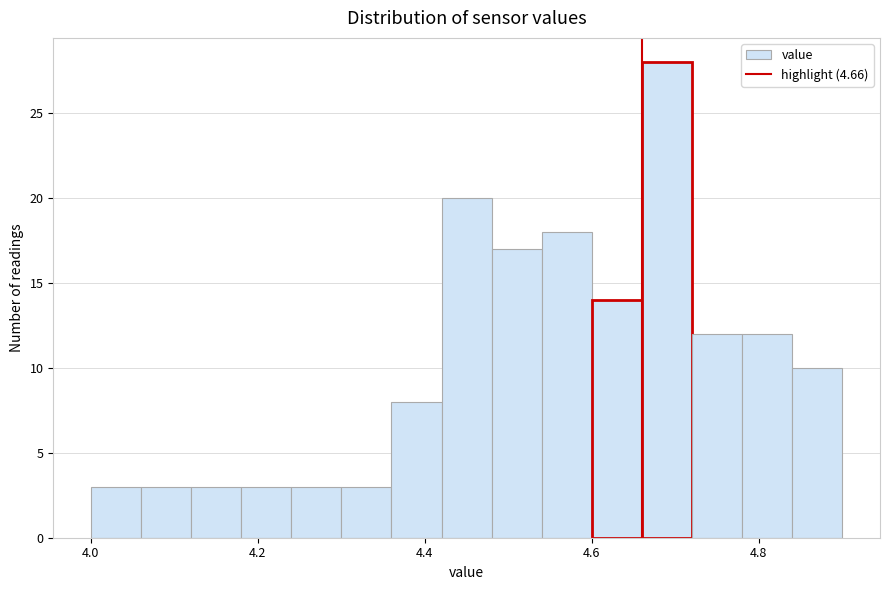

Around what value on the x-axis is the tallest bar? Give the approximate position of its centre, as read against the axis.

4.70